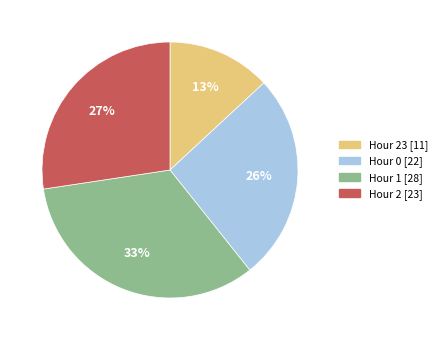

To the nearest percent, what is the average slice percentage?

25%